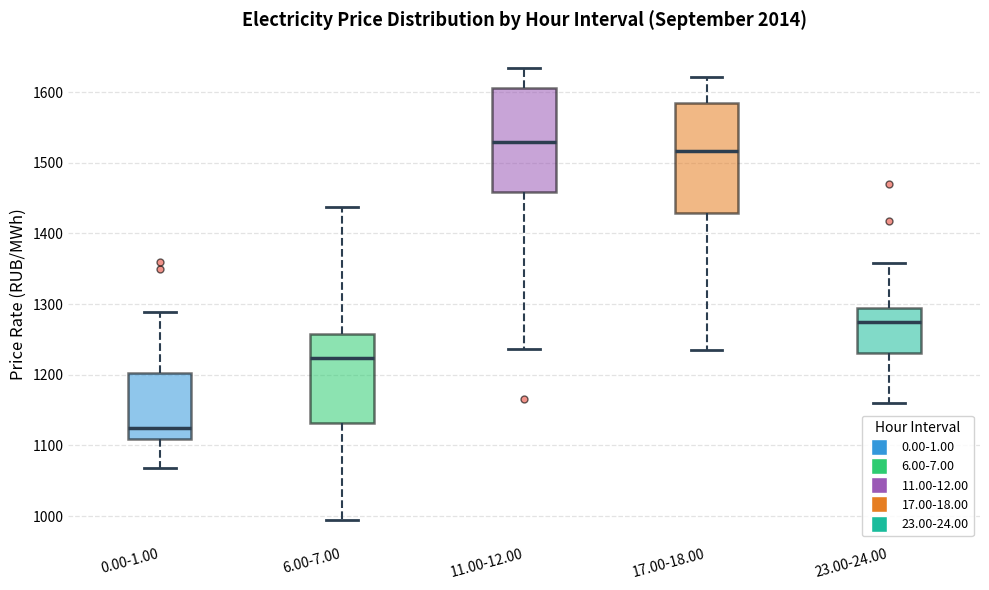

Reading left to right, transcribe this box plot: for each box, give where its median line is, the range the box spans, and where its two whiskers end, as read against the y-axis. The values are not printed on the chart, so give them approximately, as read against the axis.

0.00-1.00: median 1120, box 1110 to 1200, whiskers 1070 to 1290
6.00-7.00: median 1220, box 1130 to 1260, whiskers 990 to 1440
11.00-12.00: median 1530, box 1460 to 1610, whiskers 1240 to 1630
17.00-18.00: median 1520, box 1430 to 1580, whiskers 1240 to 1620
23.00-24.00: median 1270, box 1230 to 1290, whiskers 1160 to 1360